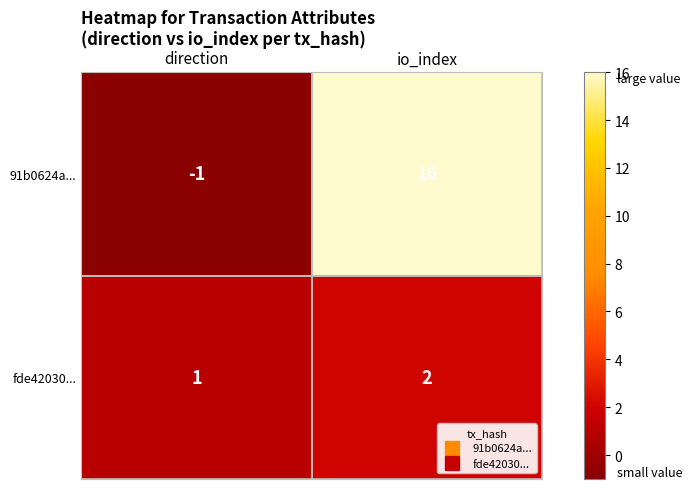

What is the sum of all fde42030... values?

3